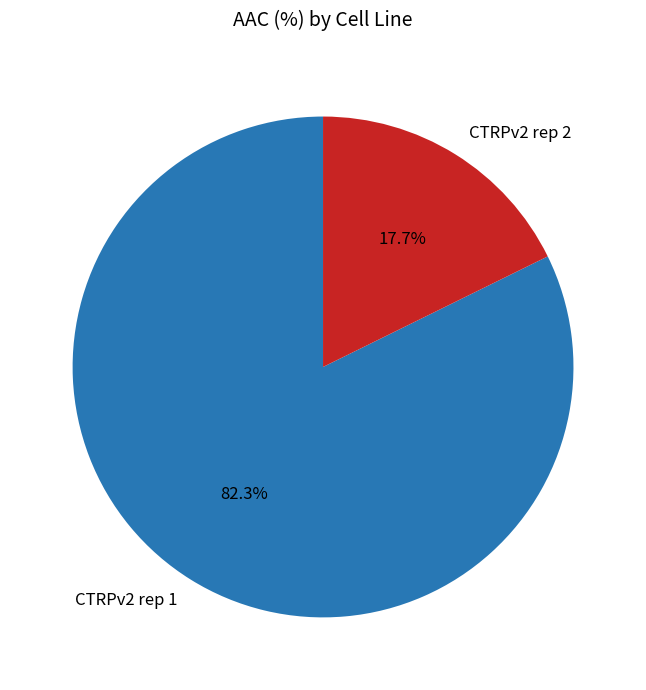

Count the number of slices in the pie.

2